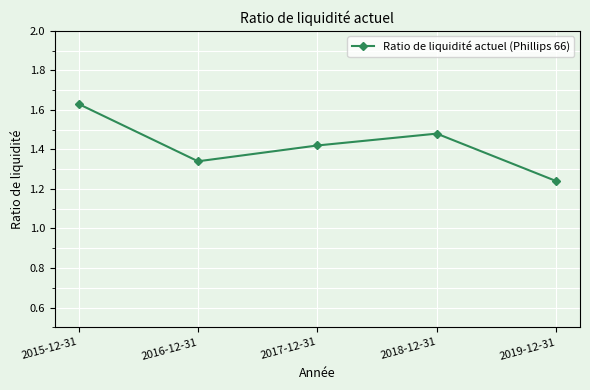

The chart shows a value of 0.7 at 2016-12-31. True or false?

False